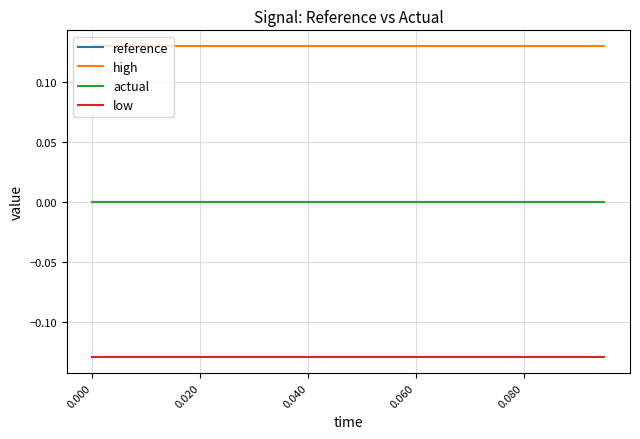

True or false: high and reference intersect in this chart.

False